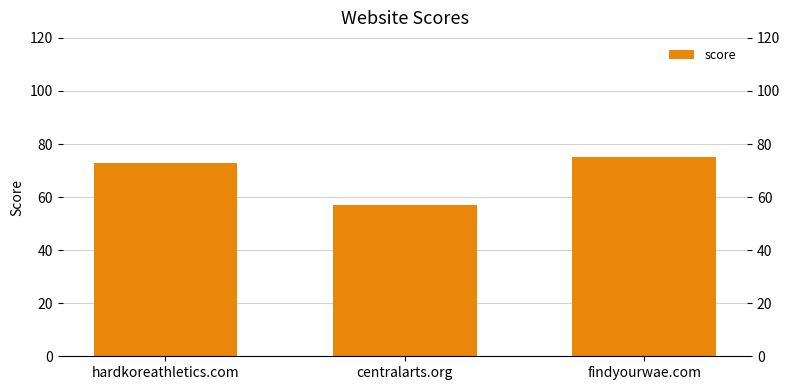

True or false: the data shows 73 at hardkoreathletics.com.

True